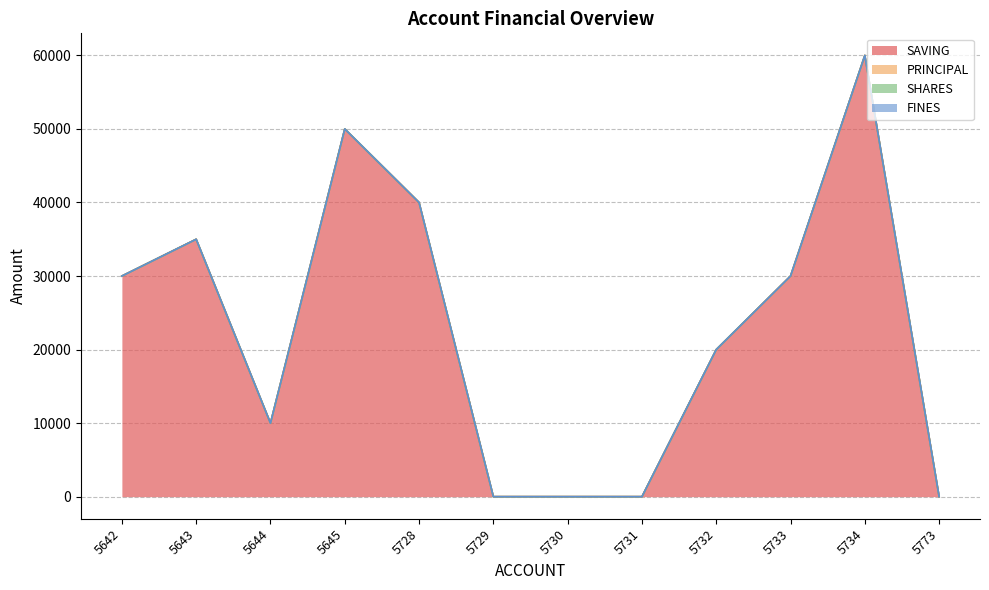

Which series has the widest spread of values?

SAVING